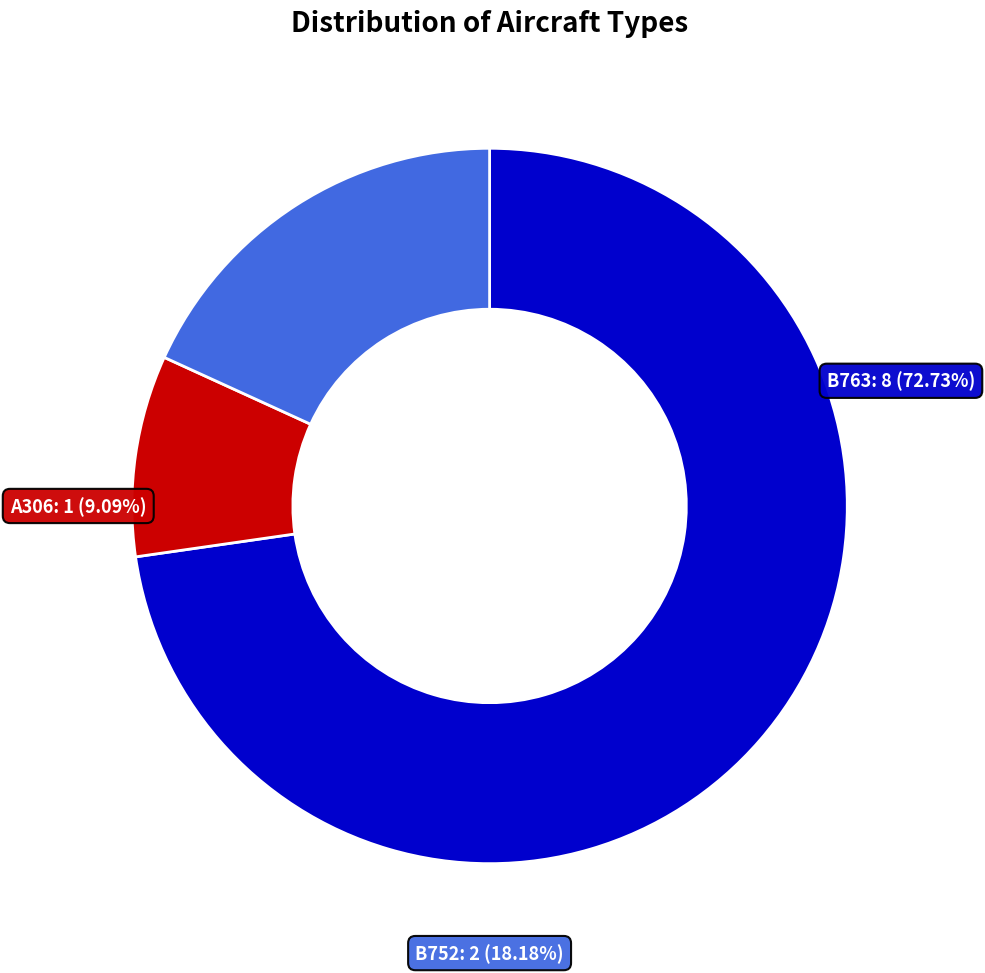

Rank the categories by value from highest to lowest.

B763, B752, A306